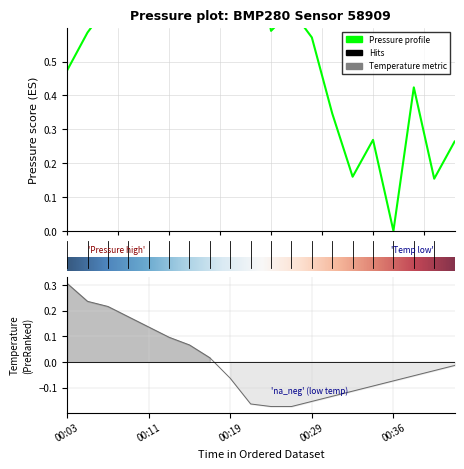

What is the difference between the second highest and second lowest values in the pressure series?

0.8